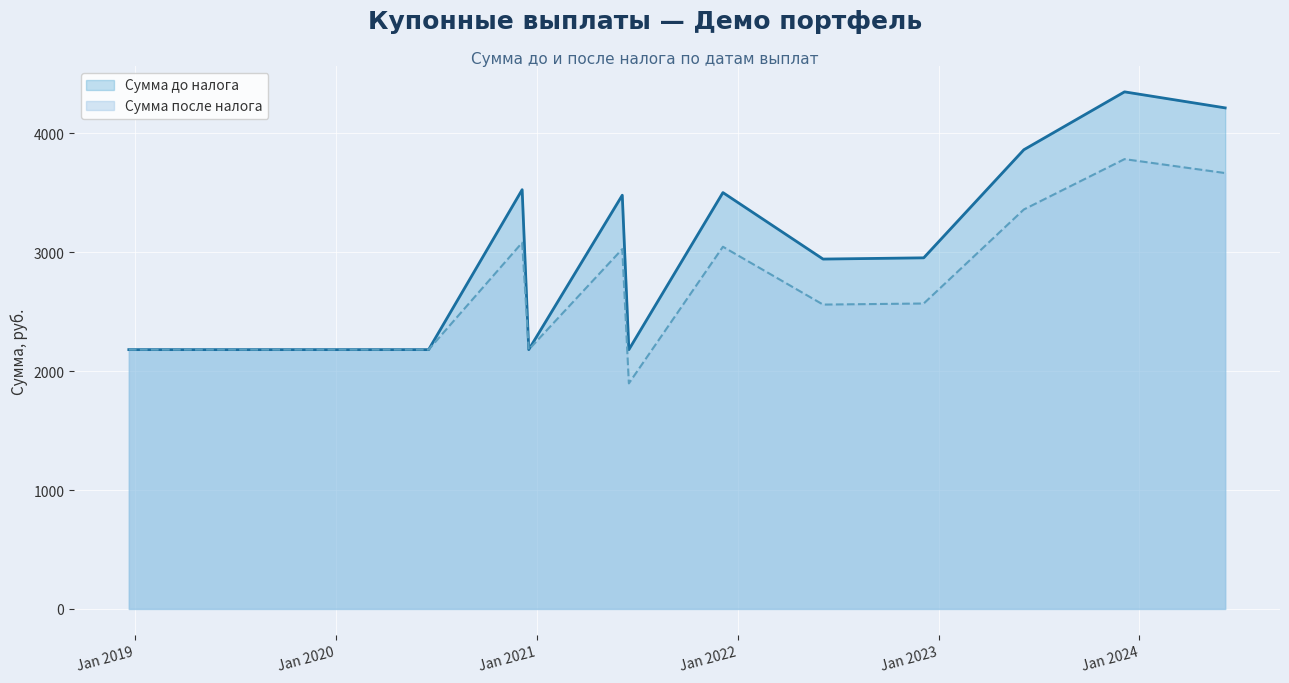

The Сумма до налога series shows 2181.5 at 2021-06-17. True or false?

True